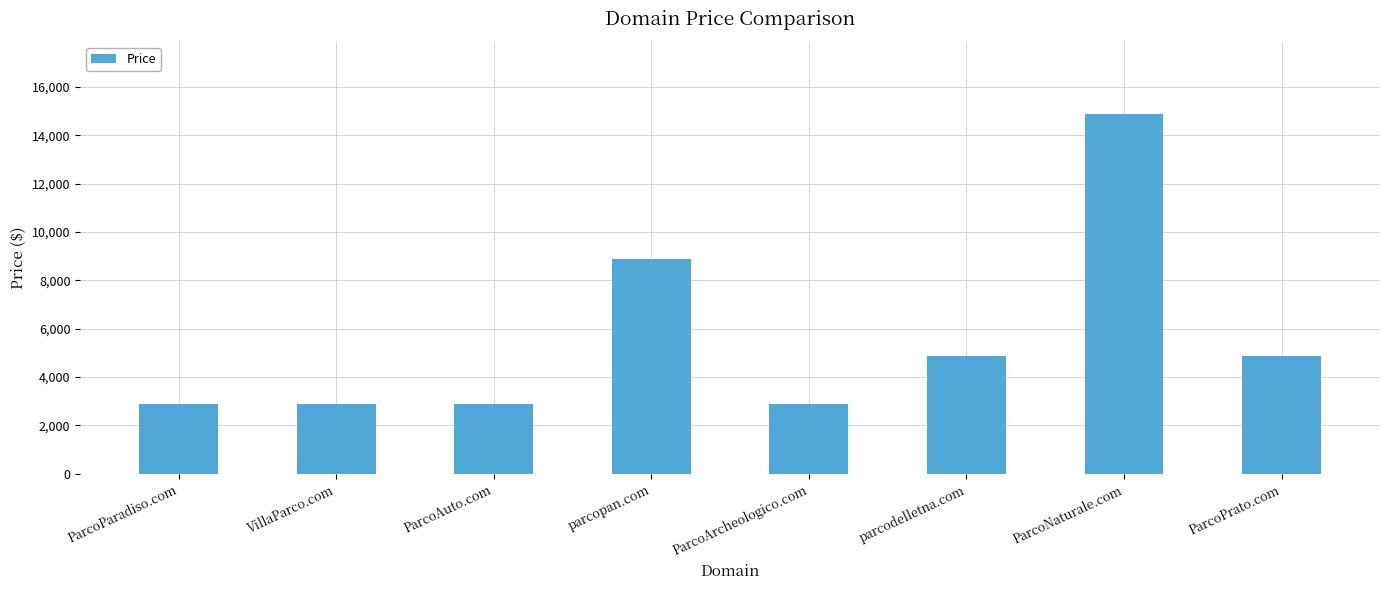

What is the label of the 7th bar from the right?

VillaParco.com